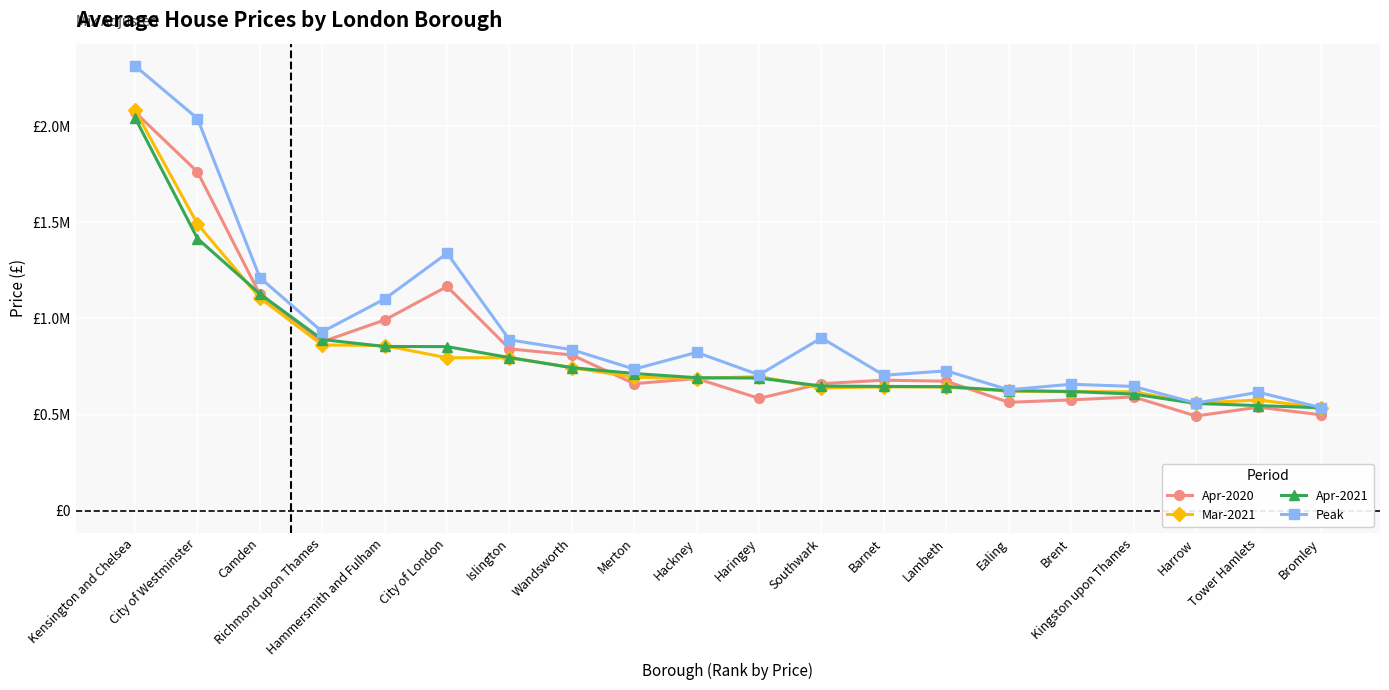

What is the value of the Peak point at the 18th from the left?

559920.0